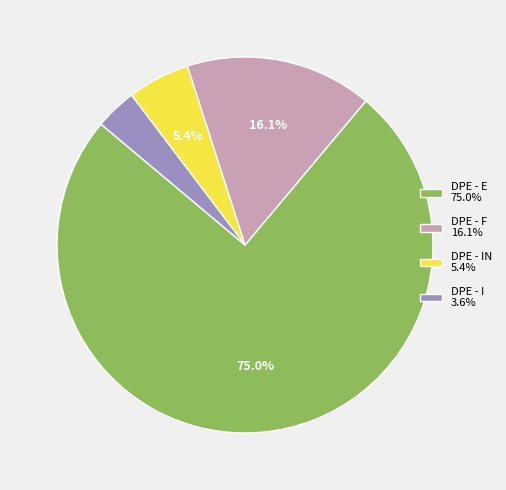

How much of the chart is everything except DPE - IN 5.4%?

94.6%